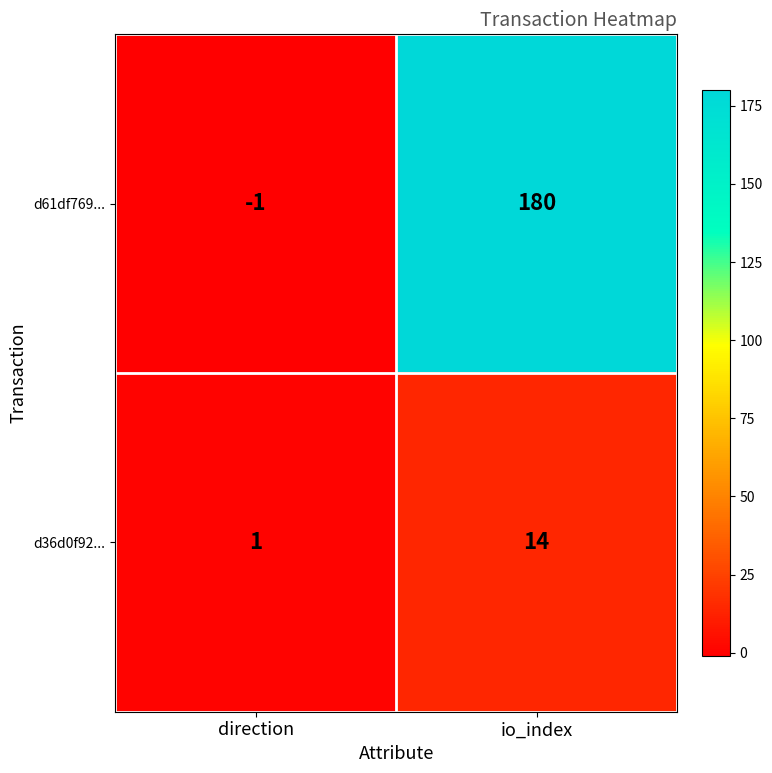

Reading right to left, what are all the values shown in this chart?

d61df769...: 180	-1
d36d0f92...: 14	1